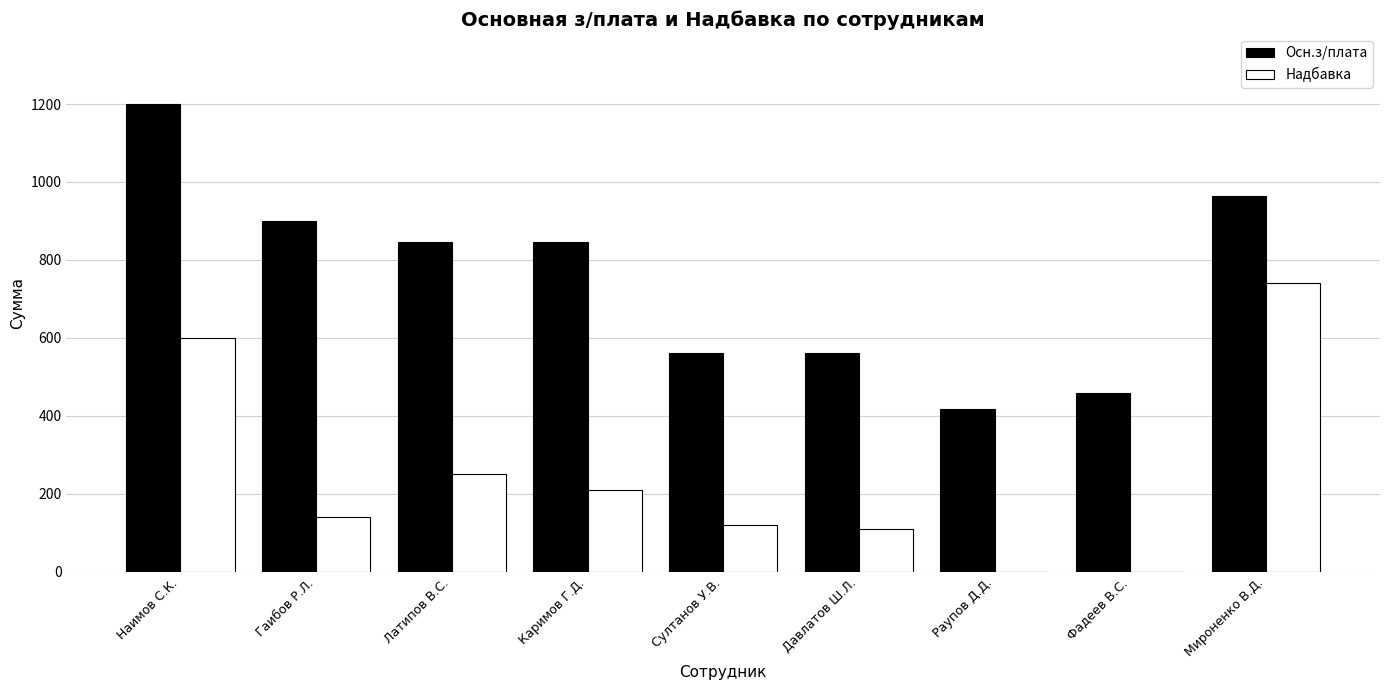

What value does the Осн.з/плата series have at Мироненко В.Д.?

965.0